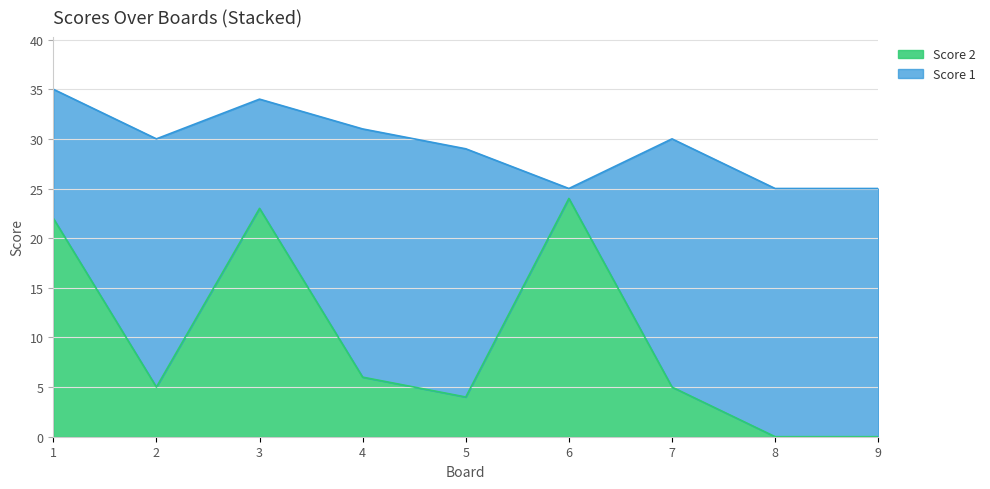

The value at 4 is 3. True or false?

False